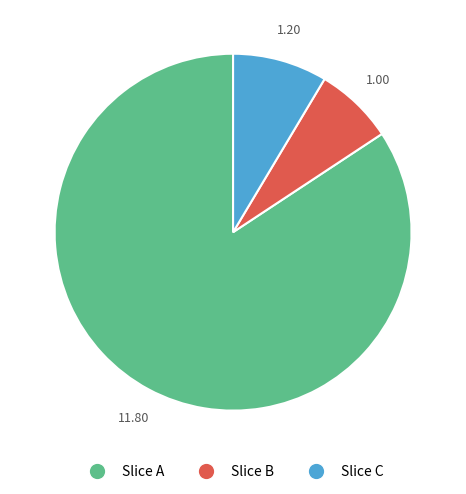

Is there any slice that represents more than half of the pie?

Yes